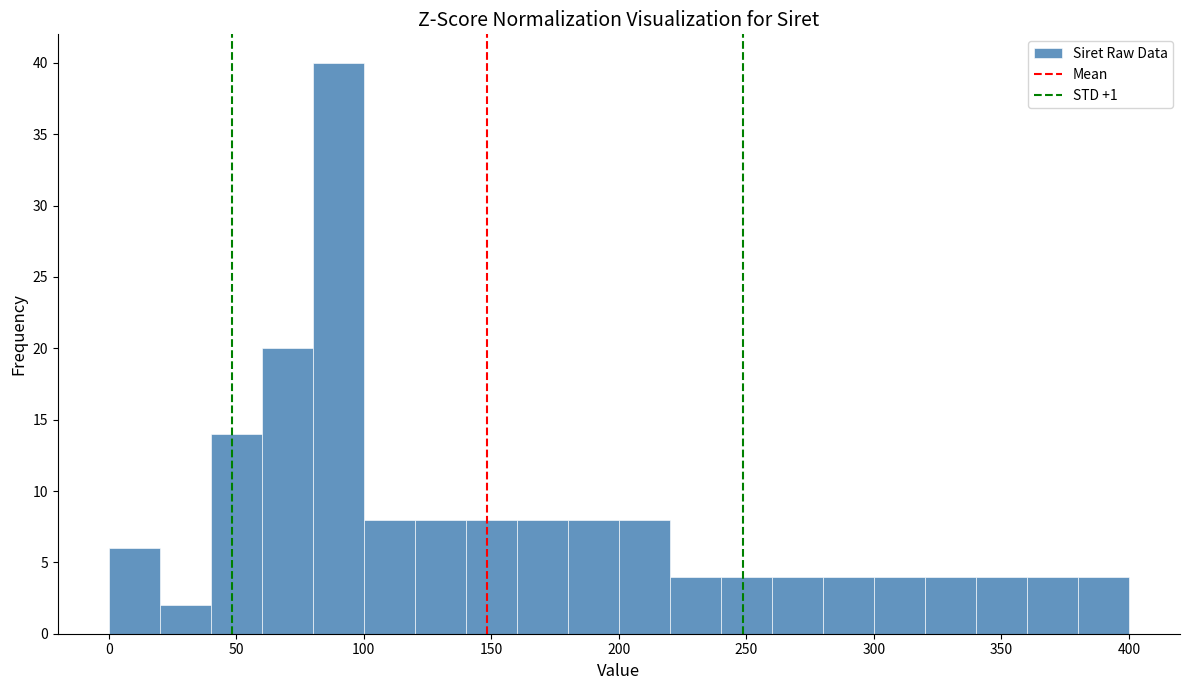

Reading left to right, list every bar in this chart as the range it spans on the x-axis followed by its height. The values are not printed on the chart, so give them approximately, as read against the axis.

0 to 20: 6
20 to 40: 2
40 to 60: 14
60 to 80: 20
80 to 100: 40
100 to 120: 8
120 to 140: 8
140 to 160: 8
160 to 180: 8
180 to 200: 8
200 to 220: 8
220 to 240: 4
240 to 260: 4
260 to 280: 4
280 to 300: 4
300 to 320: 4
320 to 340: 4
340 to 360: 4
360 to 380: 4
380 to 400: 4